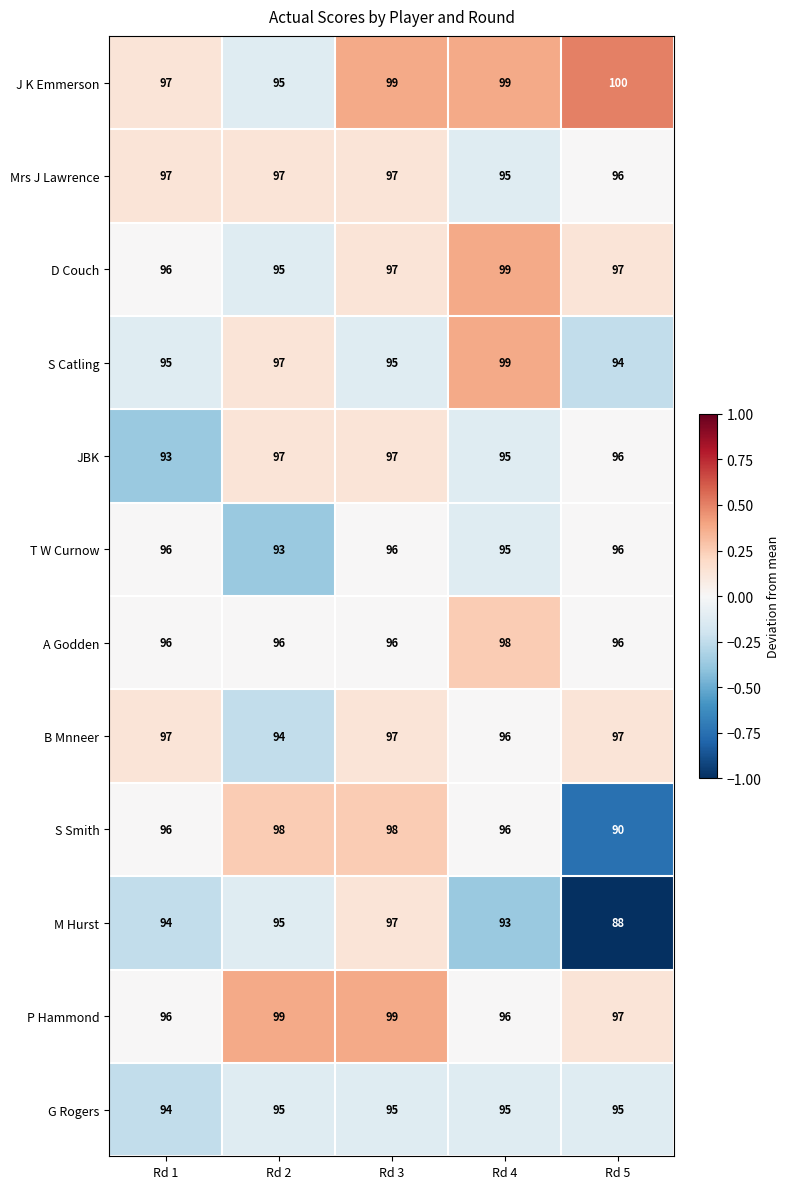

Which label corresponds to the smallest value in the chart?

Rd 5